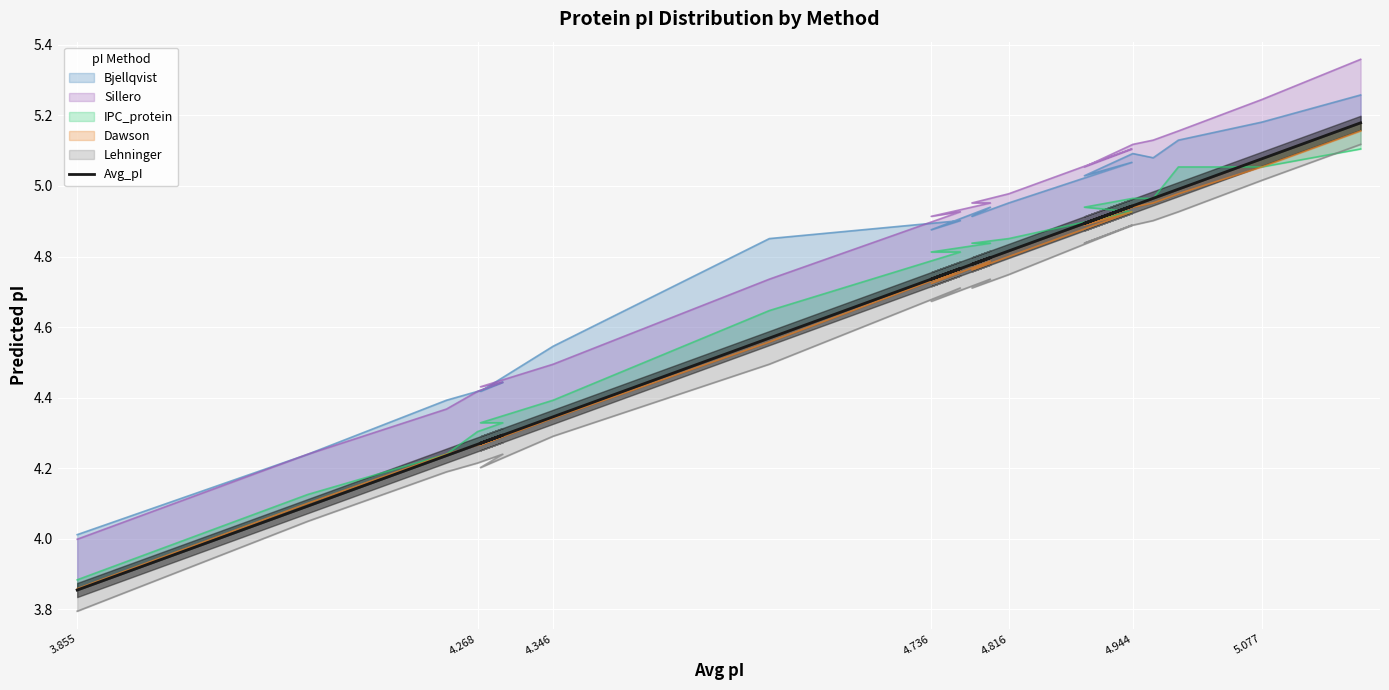

What is the label of the 18th point from the right?

4.346